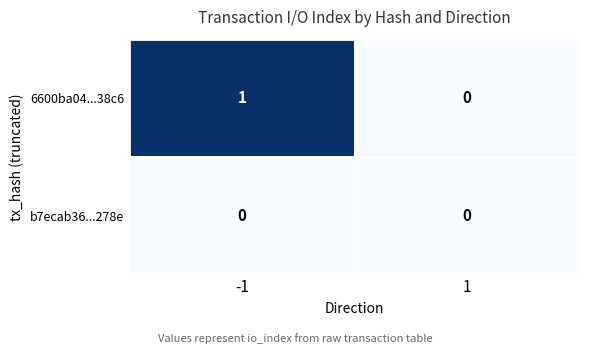

Between -1 and 1, which series saw the biggest shift?

6600ba04...38c6